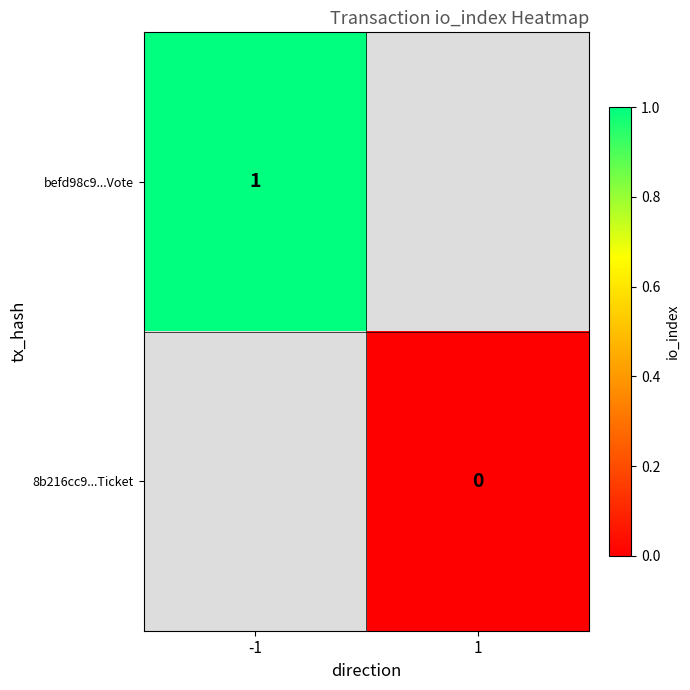

The value of befd98c9...Vote at -1 is 0. True or false?

False